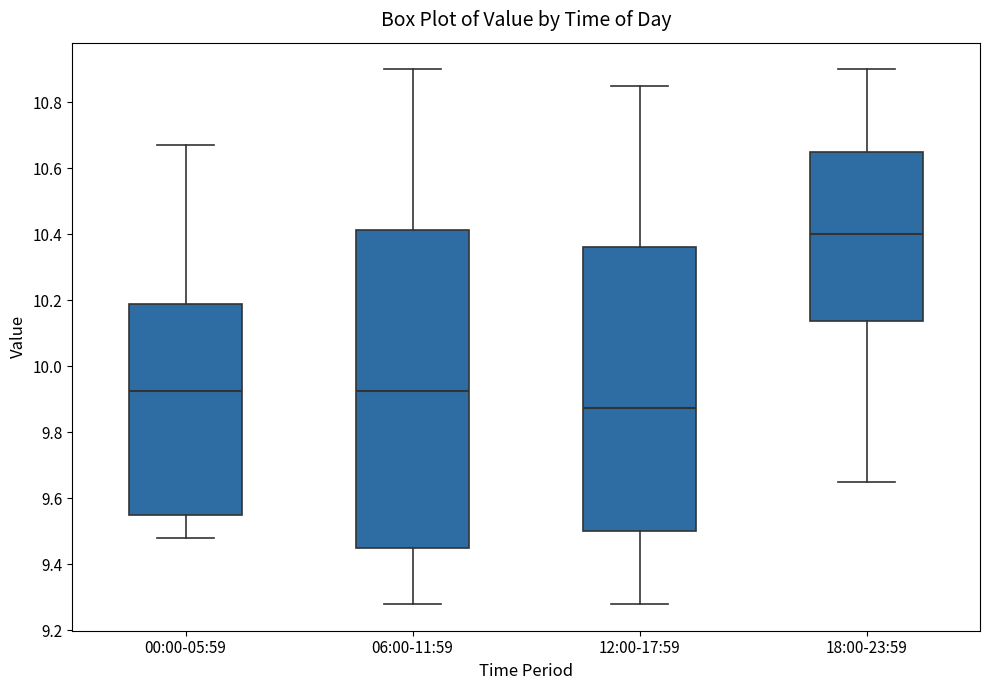

Where is the upper edge of the box for 00:00-05:59 on the y-axis? The values are not printed on the chart, so give them approximately, as read against the axis.

10.20